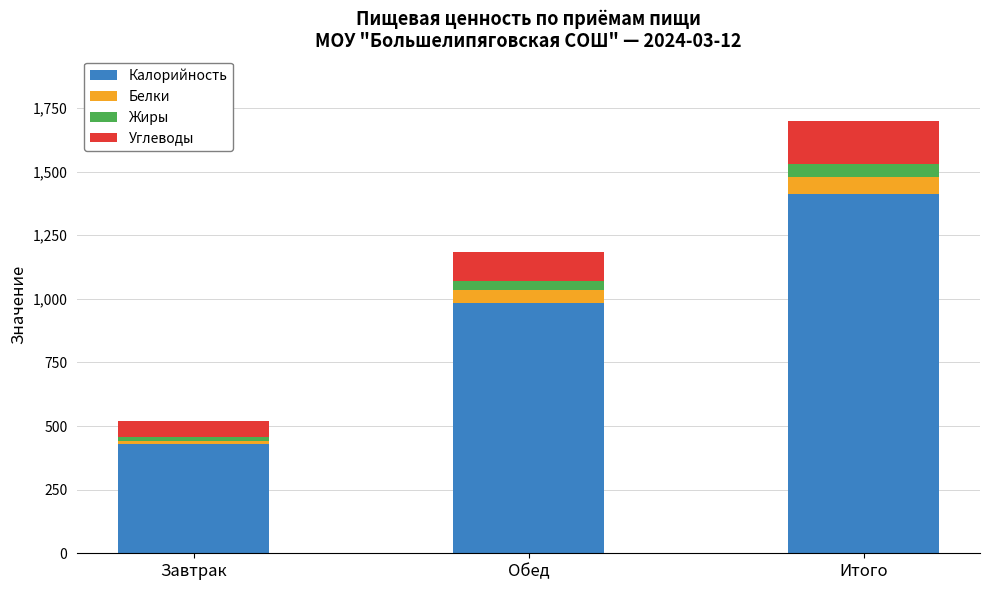

True or false: Калорийность has a value of 1356.3 at Обед.

False